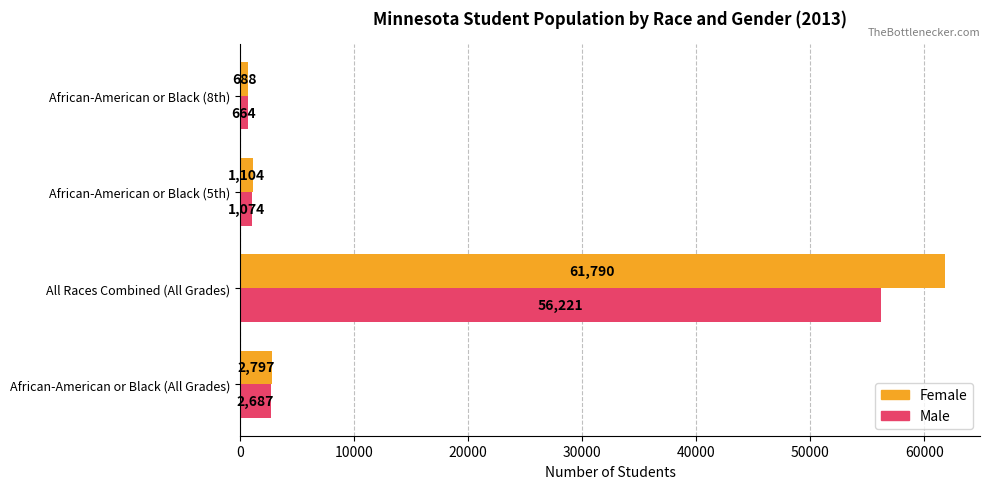

What are all the series names shown in the legend?

Female, Male